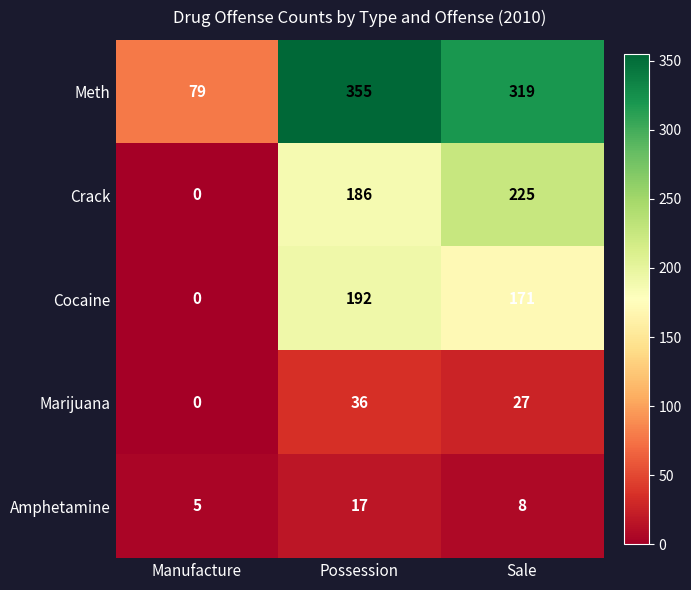

The Cocaine series shows -76 at Manufacture. True or false?

False